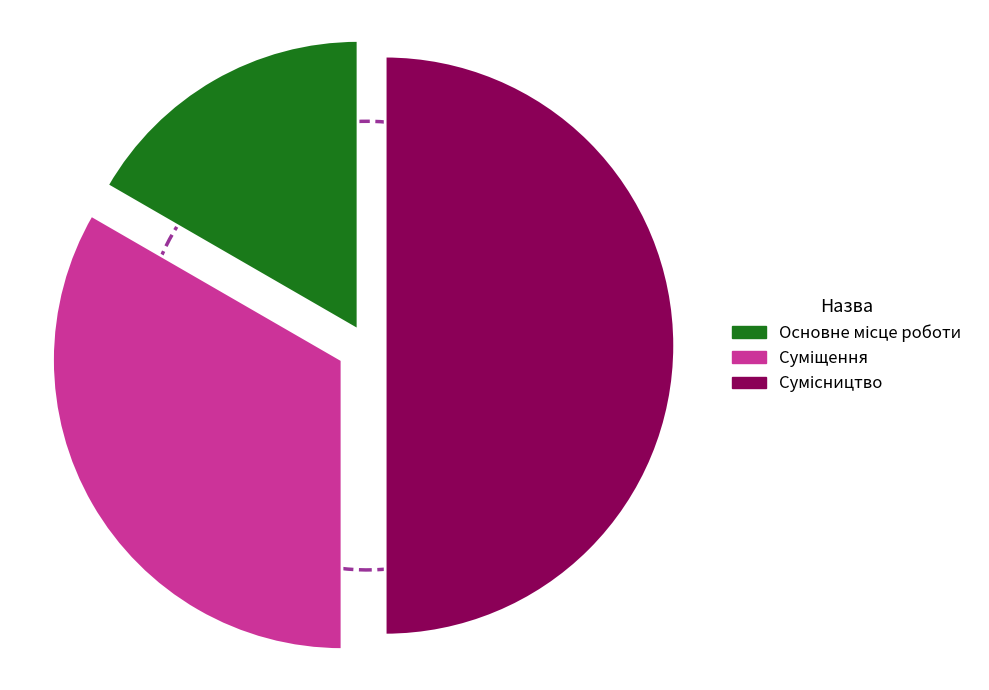

To the nearest percent, what is the average slice percentage?

33%